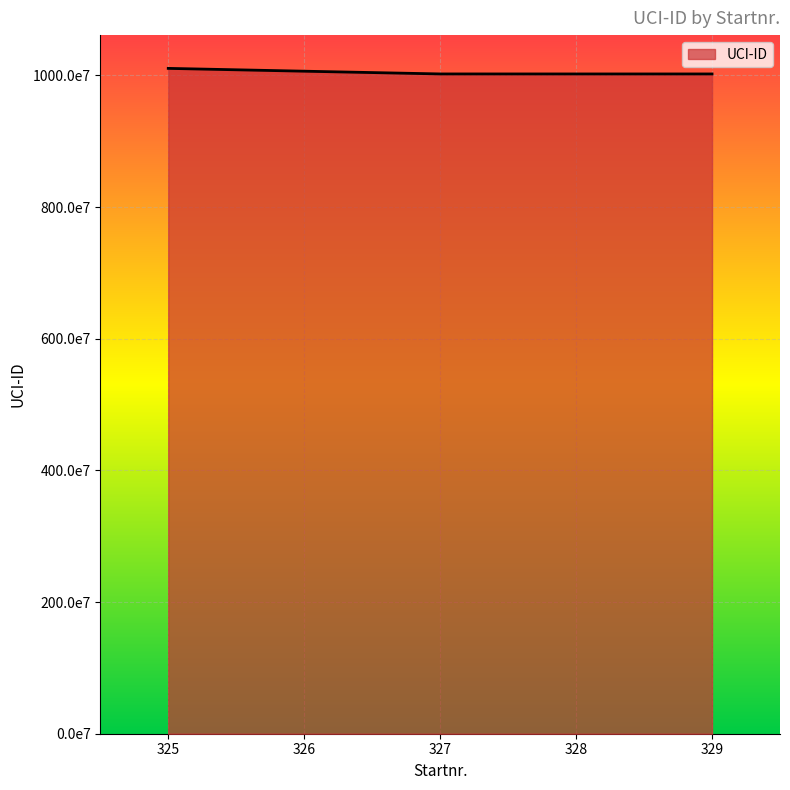

What is the minimum value shown in the chart?

10022404253